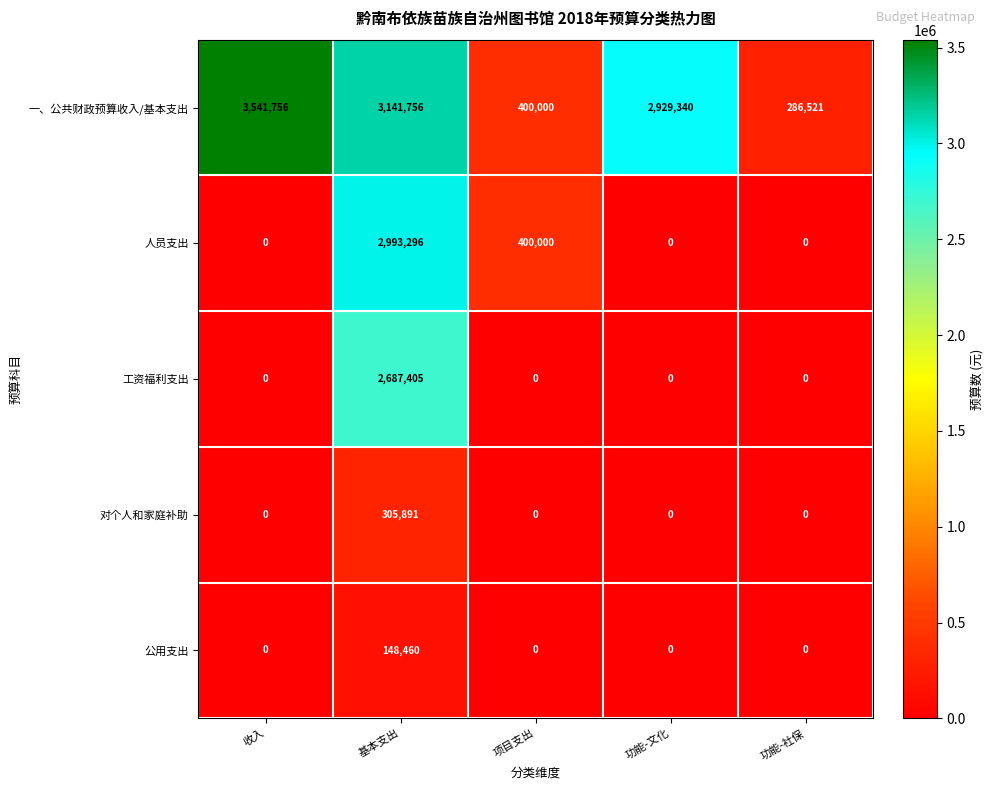

Where does the 一、公共财政预算收入/基本支出 series first go above 2929340?

收入